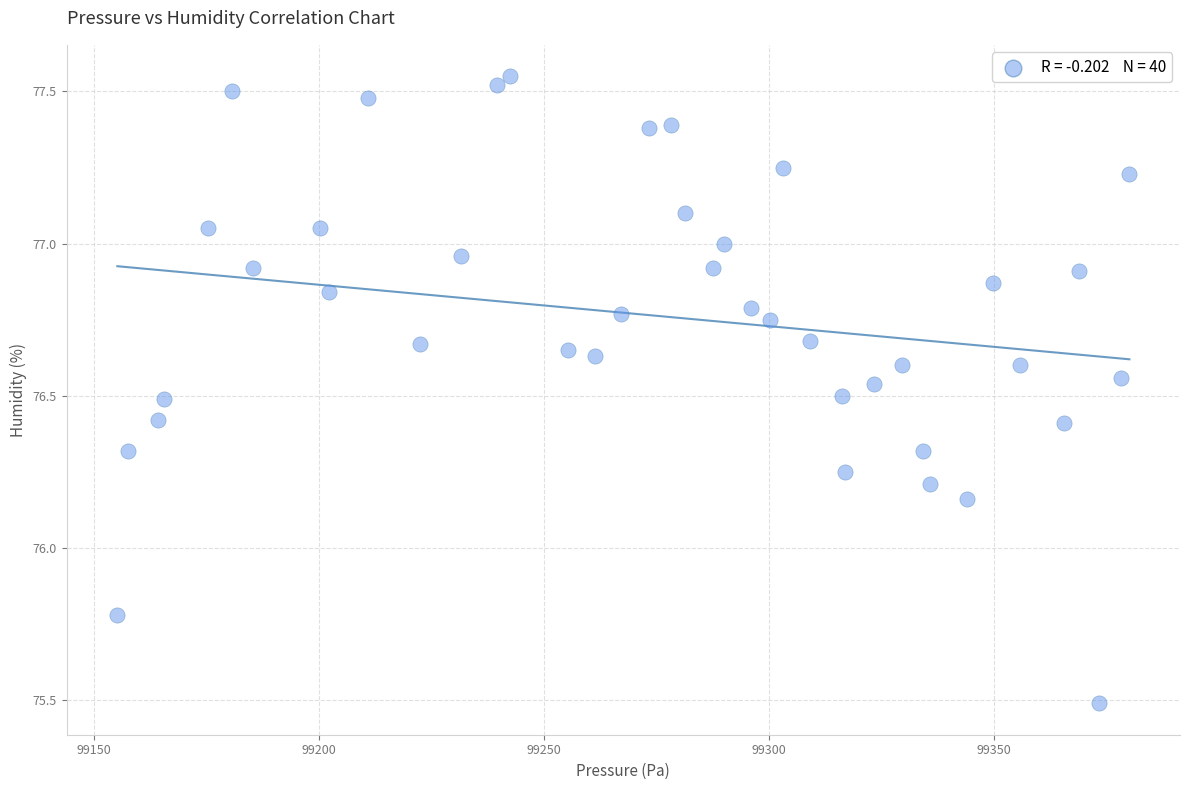

What is the range of Y values (max minus min)?

2.1